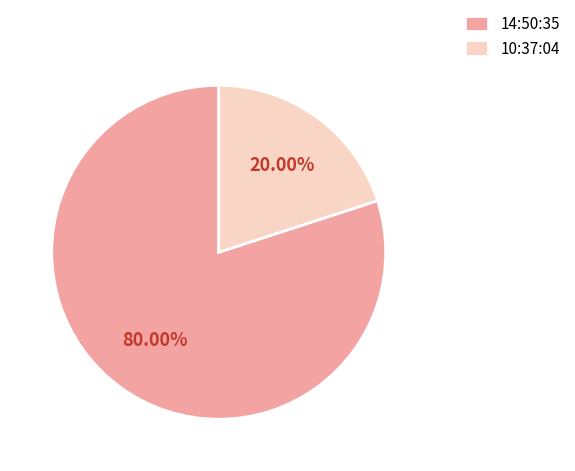

How many segments does this pie chart have?

2